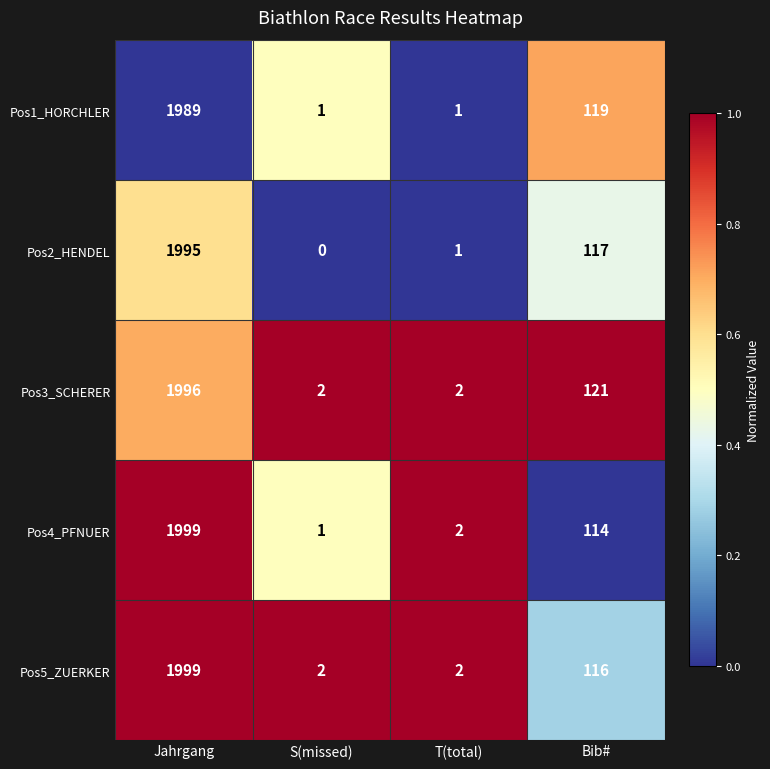

Where does the Pos4_PFNUER series first go above 114?

Jahrgang